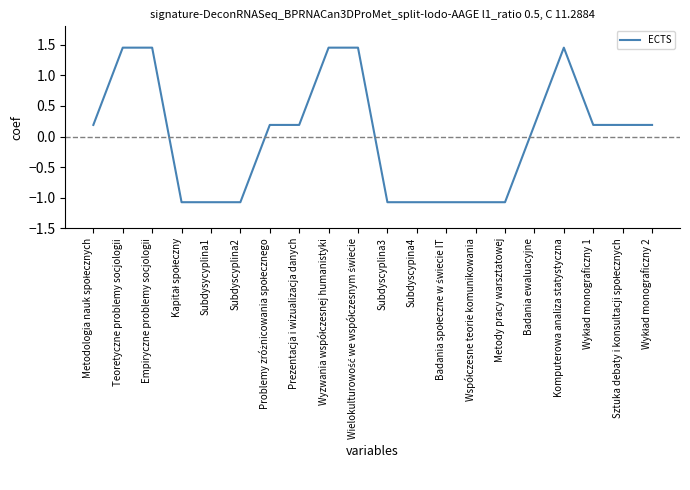

What is the minimum value shown in the chart?

-1.1